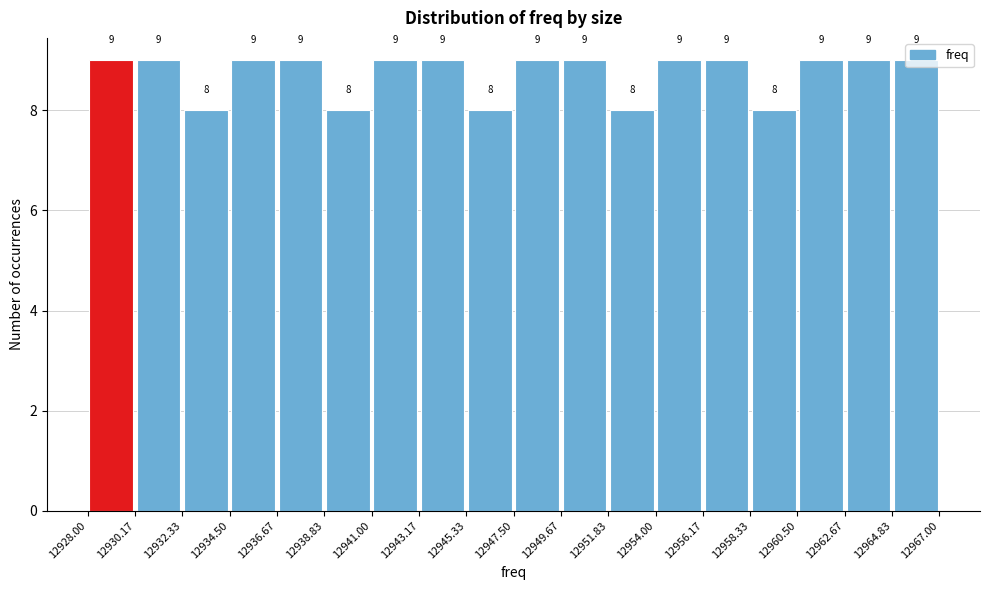

Reading left to right, list every bar in this chart as the range it spans on the x-axis followed by its height.

12928.00 to 12930.17: 9
12930.17 to 12932.33: 9
12932.33 to 12934.50: 8
12934.50 to 12936.67: 9
12936.67 to 12938.83: 9
12938.83 to 12941.00: 8
12941.00 to 12943.17: 9
12943.17 to 12945.33: 9
12945.33 to 12947.50: 8
12947.50 to 12949.67: 9
12949.67 to 12951.83: 9
12951.83 to 12954.00: 8
12954.00 to 12956.17: 9
12956.17 to 12958.33: 9
12958.33 to 12960.50: 8
12960.50 to 12962.67: 9
12962.67 to 12964.83: 9
12964.83 to 12967.00: 9